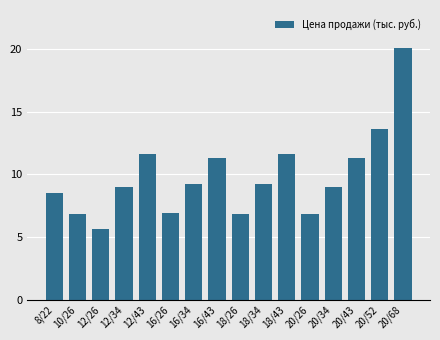

How many distinct data groups are displayed?

1